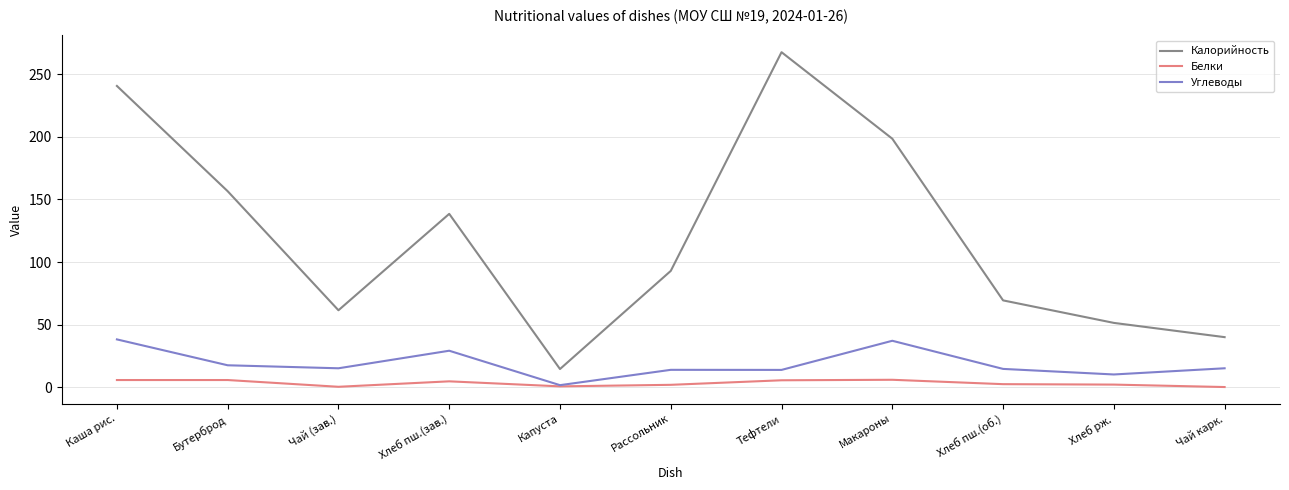

True or false: Белки and Калорийность intersect in this chart.

False